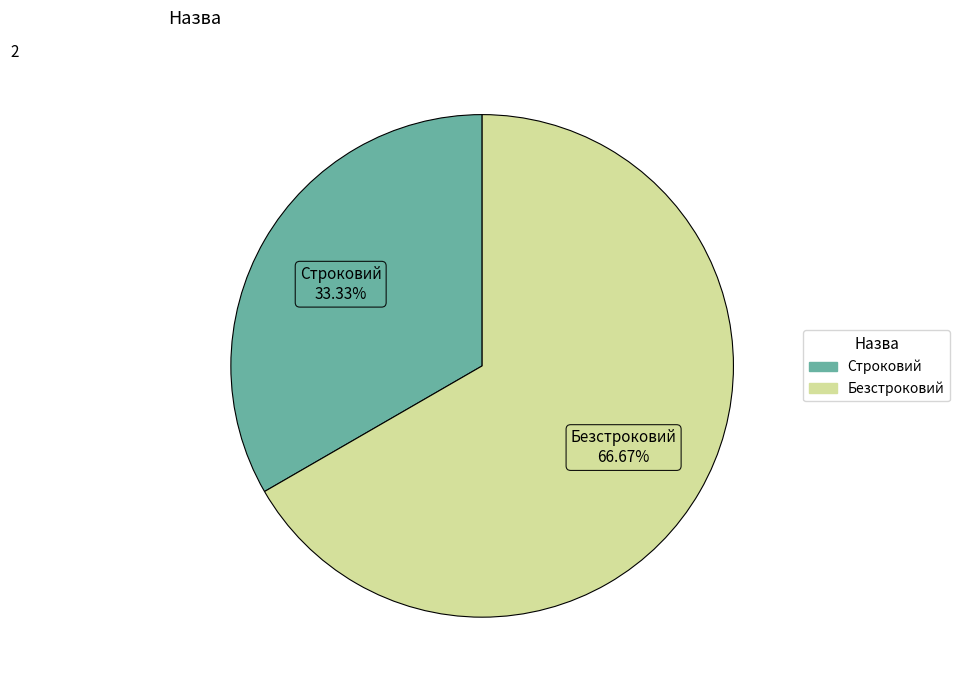

True or false: Безстроковий accounts for 74% of the total.

False